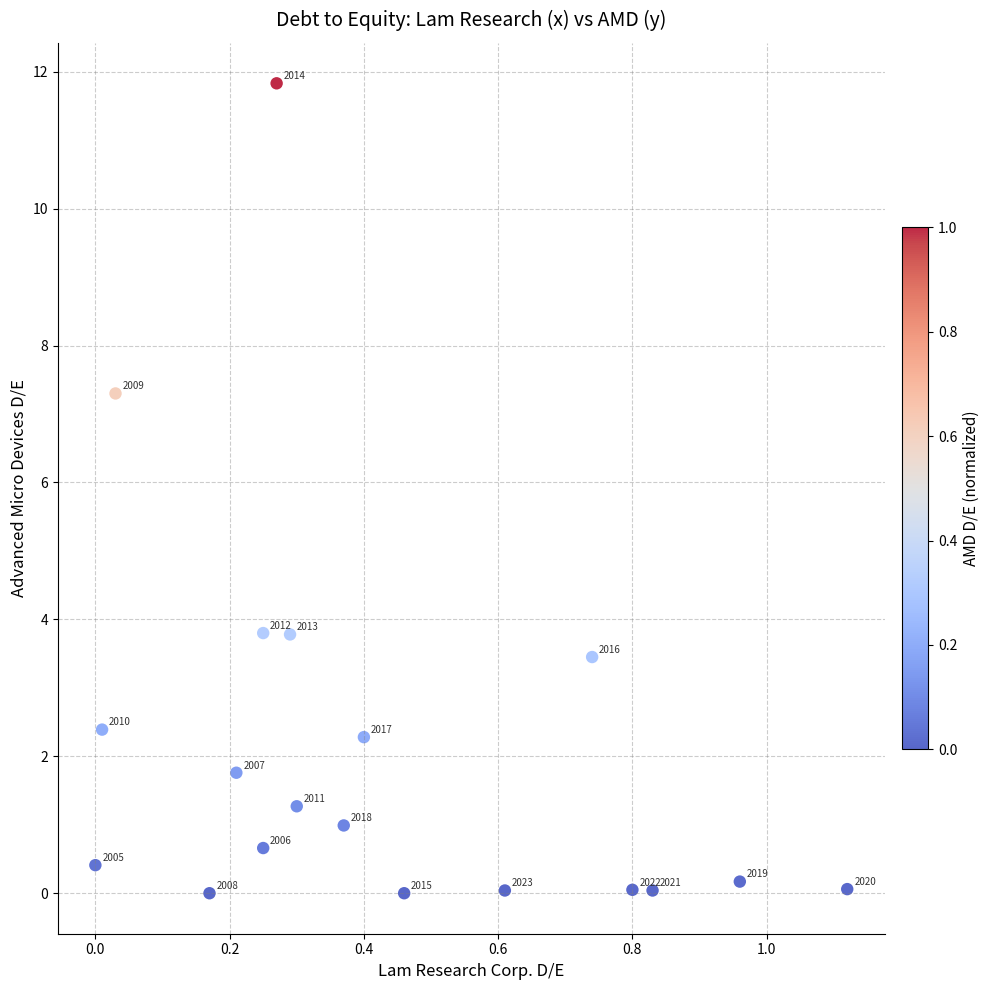

What is the range of X values (max minus min)?

1.1